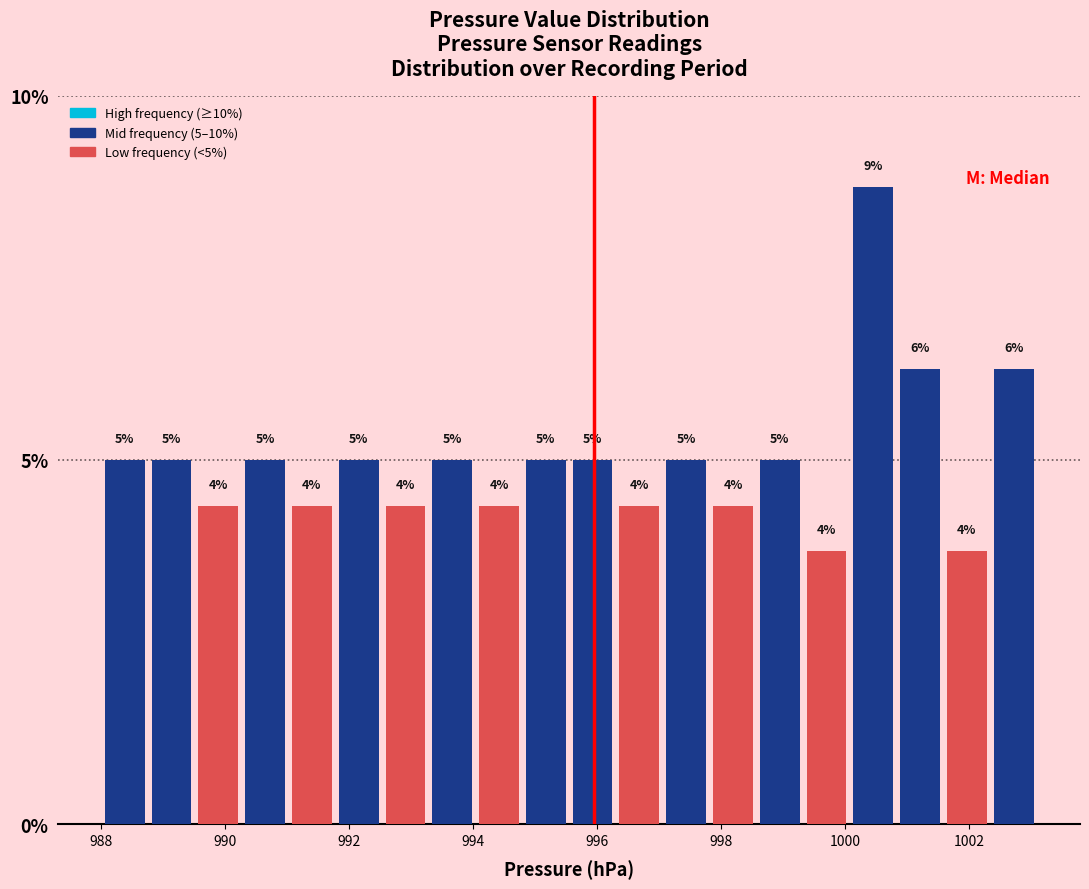

Read against the x-axis, roughly where is the centre of the tallest bar?

1000.4